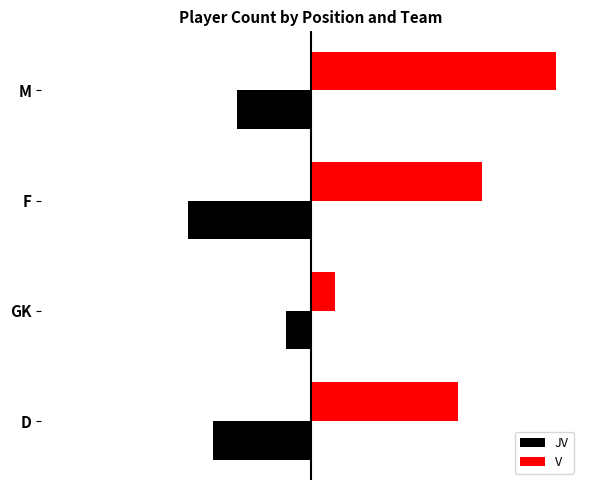

What are all the series names shown in the legend?

JV, V